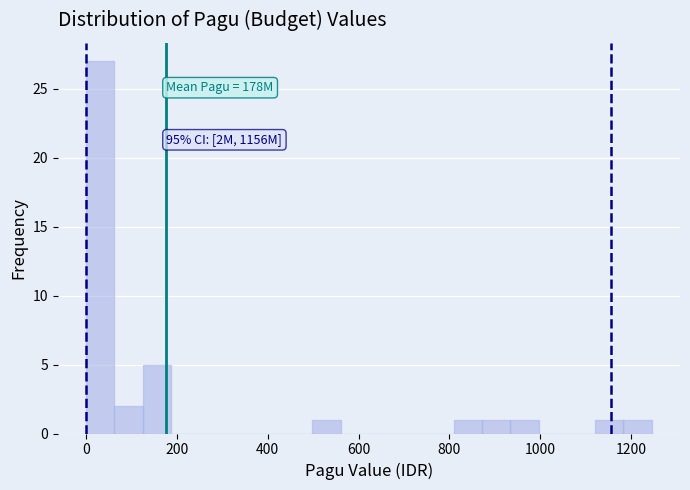

Around what value on the x-axis is the tallest bar? Give the approximate position of its centre, as read against the axis.

40